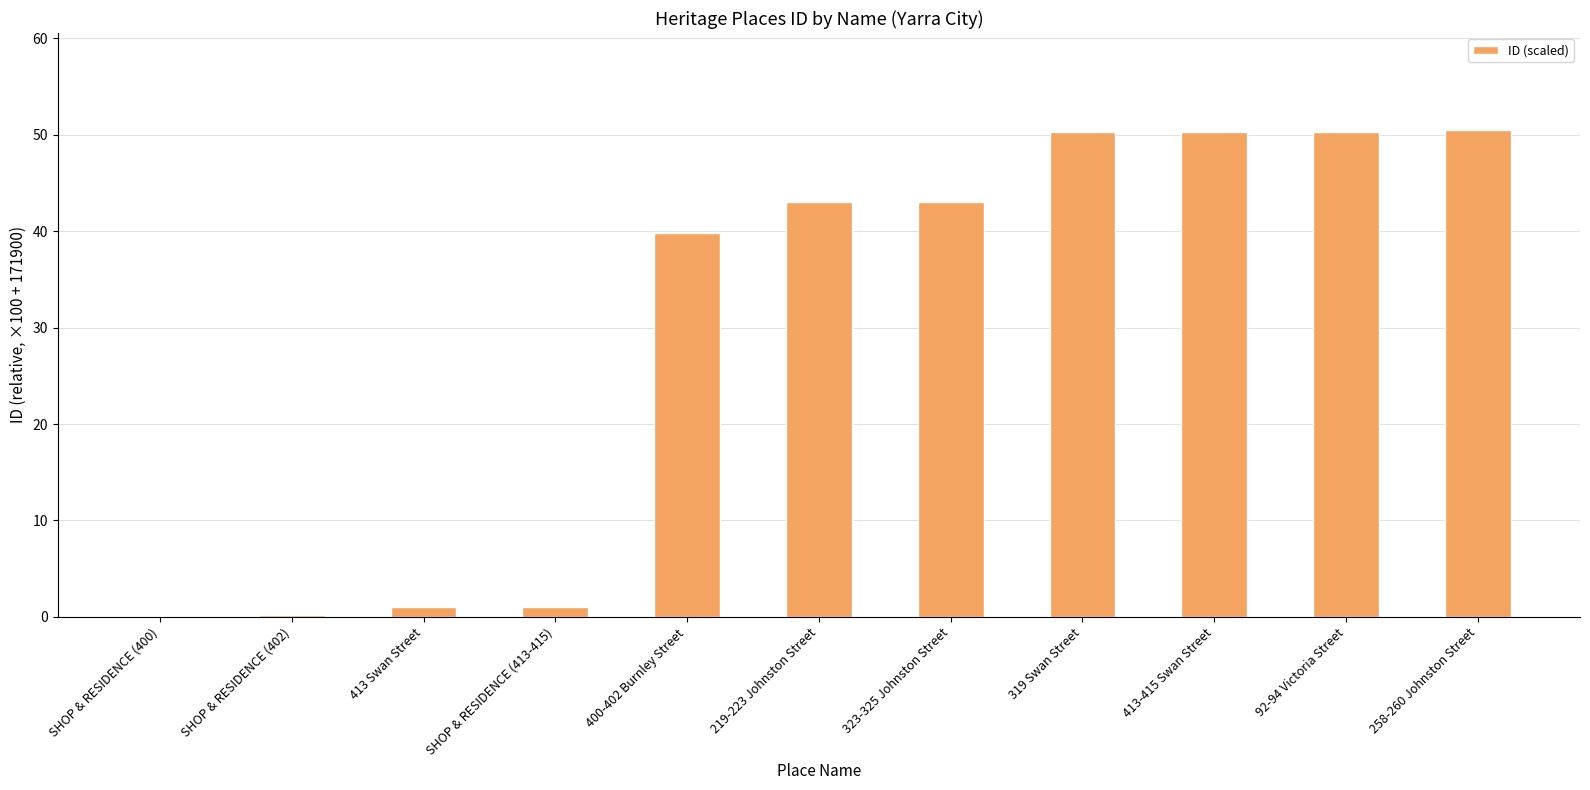

The chart shows a value of 1.0 at SHOP & RESIDENCE (413-415). True or false?

True